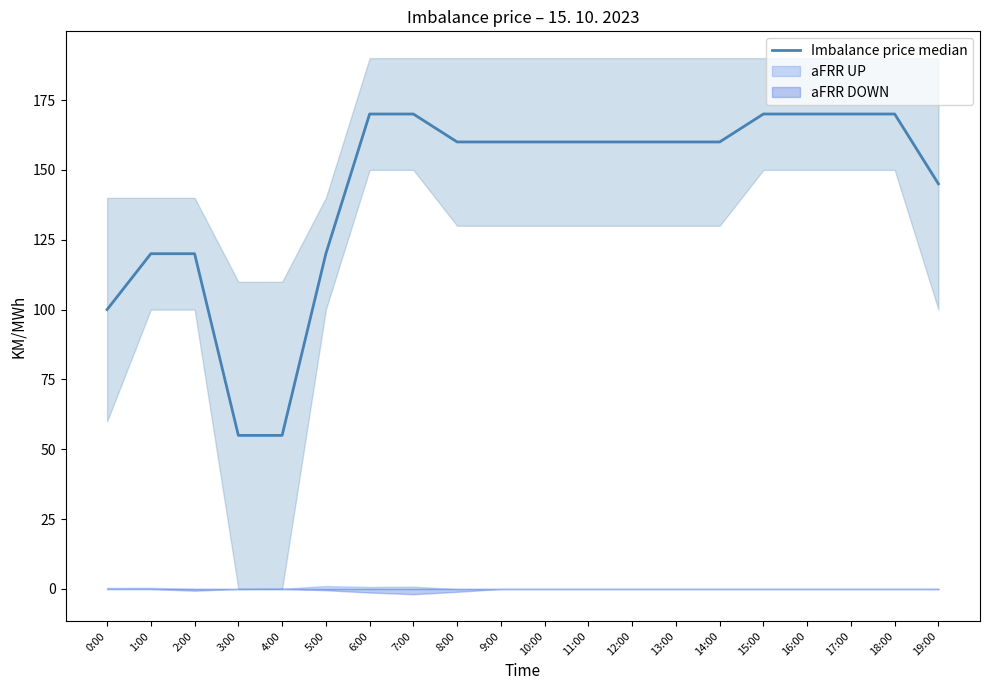

What is the greatest value displayed?

170.0